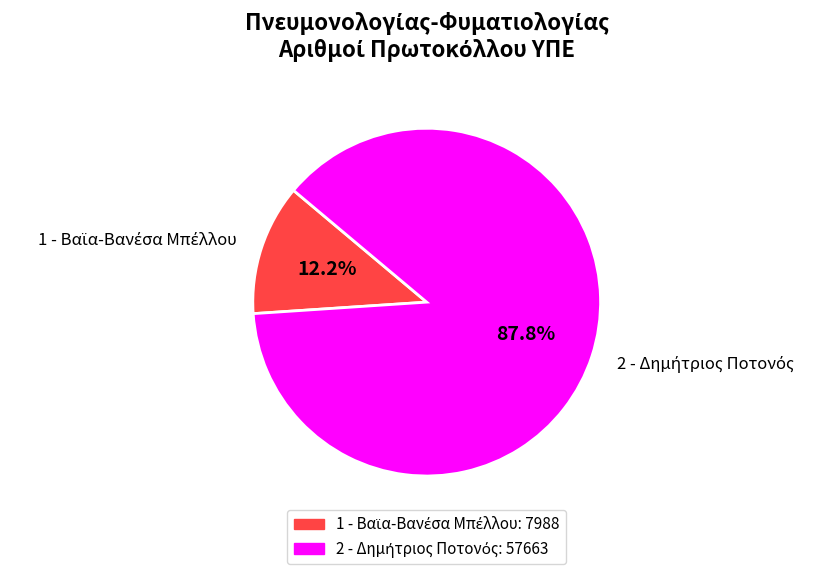

Is there a majority slice in this chart?

Yes